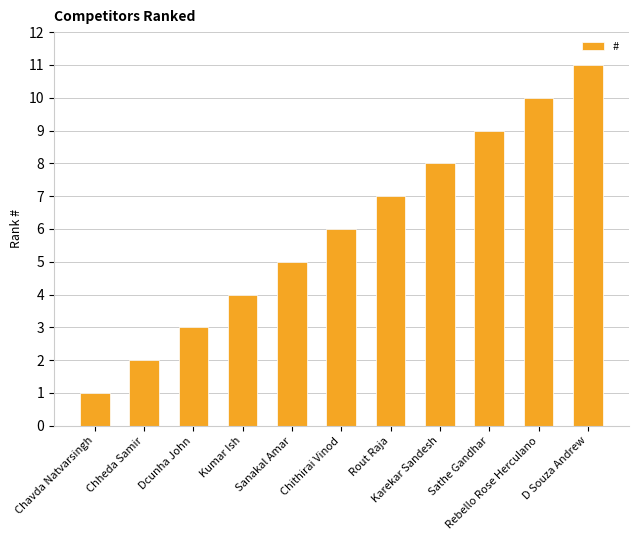

Reading left to right, what are all the values shown in this chart?

Chavda Natvarsingh=1	Chheda Samir=2	Dcunha John=3	Kumar Ish=4	Sanakal Amar=5	Chithirai Vinod=6	Rout Raja=7	Karekar Sandesh=8	Sathe Gandhar=9	Rebello Rose Herculano=10	D Souza Andrew=11